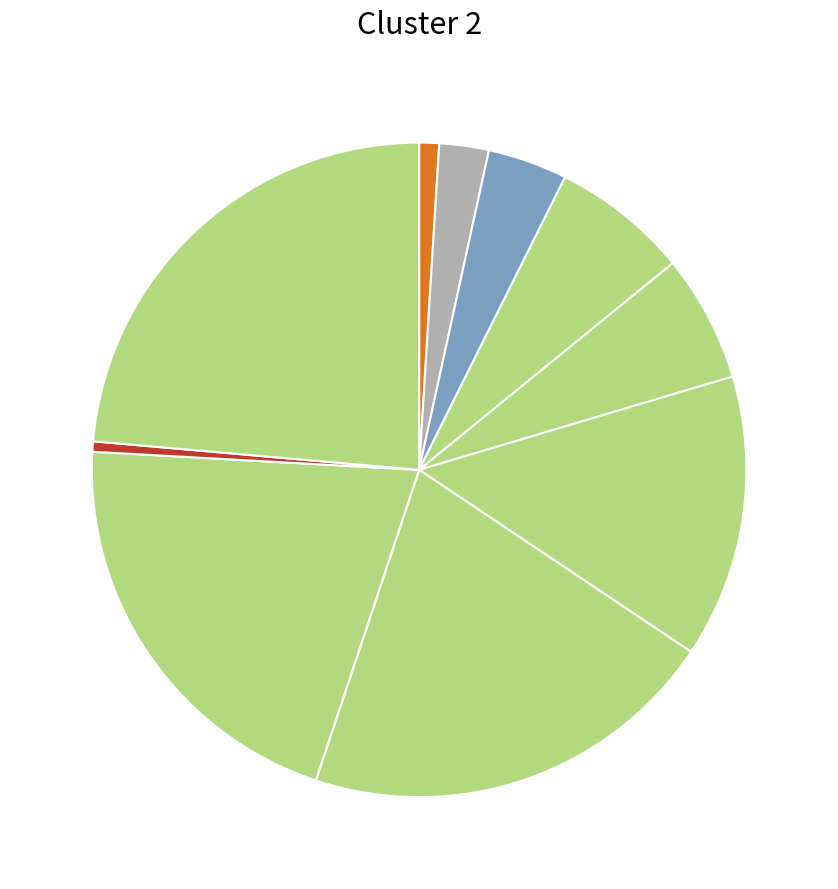

How many segments does this pie chart have?

10